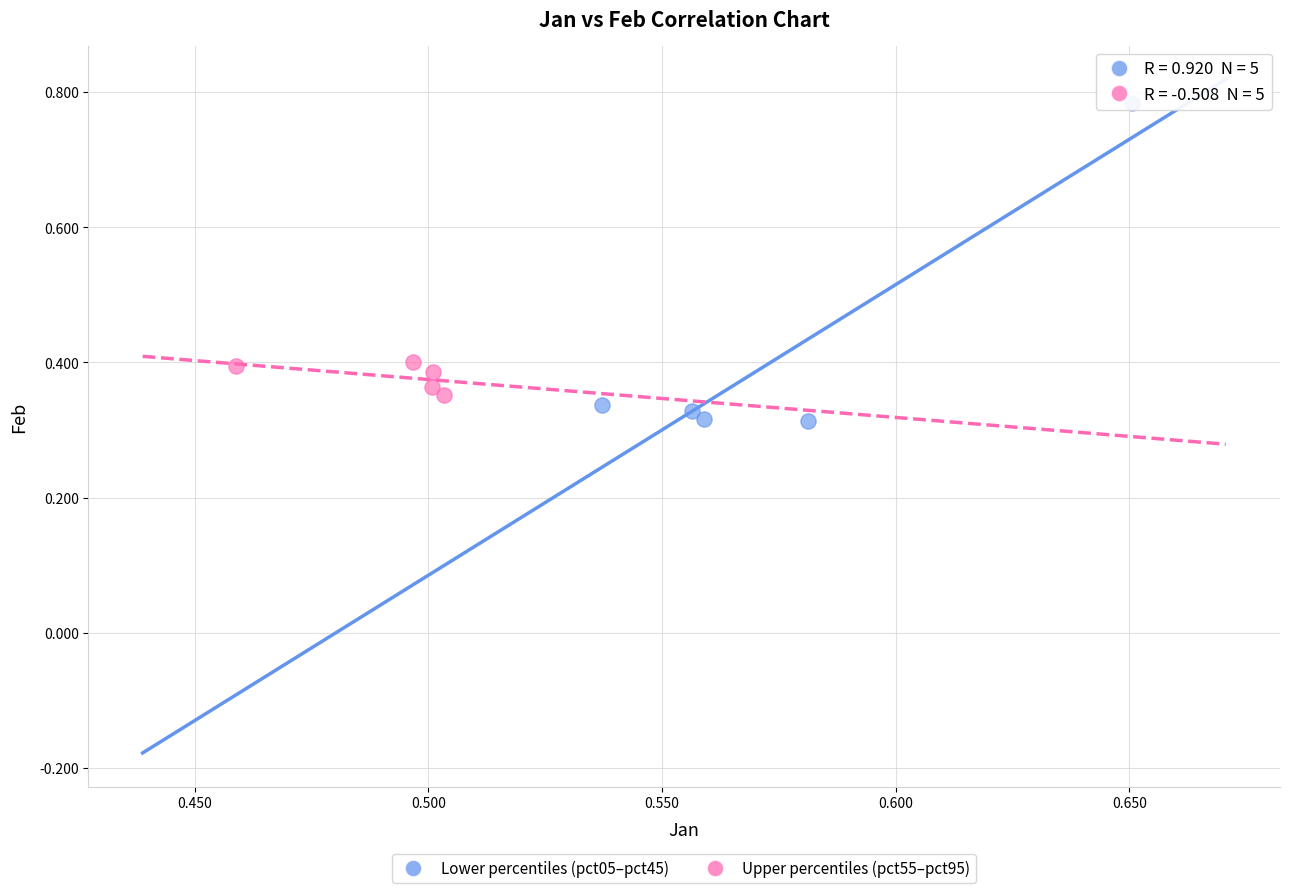

Which series has the largest Y range (max minus min)?

Lower percentiles (pct05–pct45)